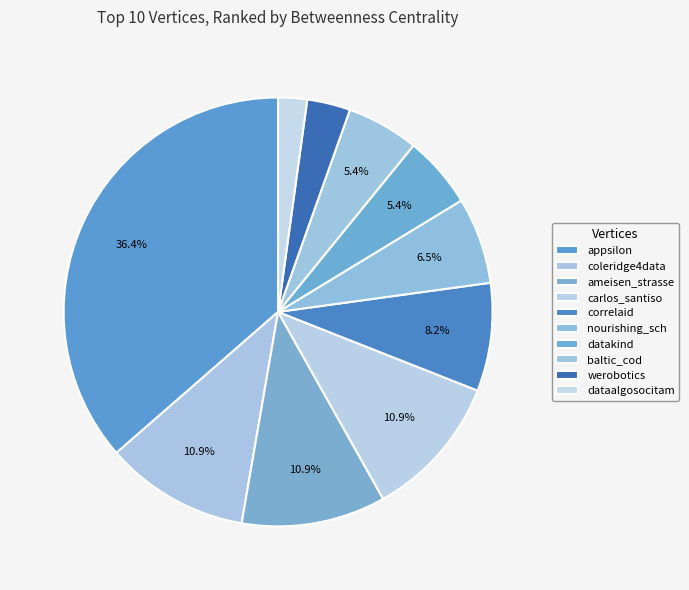

How many segments does this pie chart have?

10